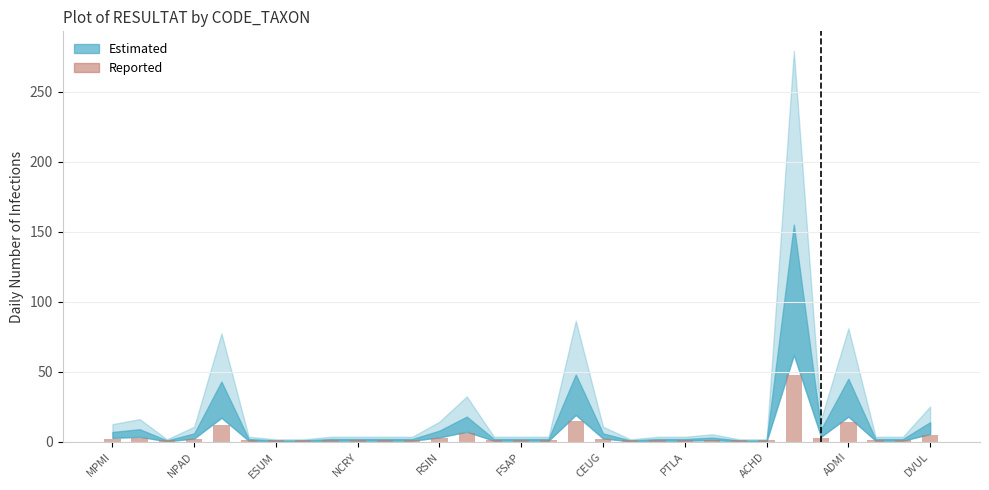

What is the value of the 20th bar from the left?

1